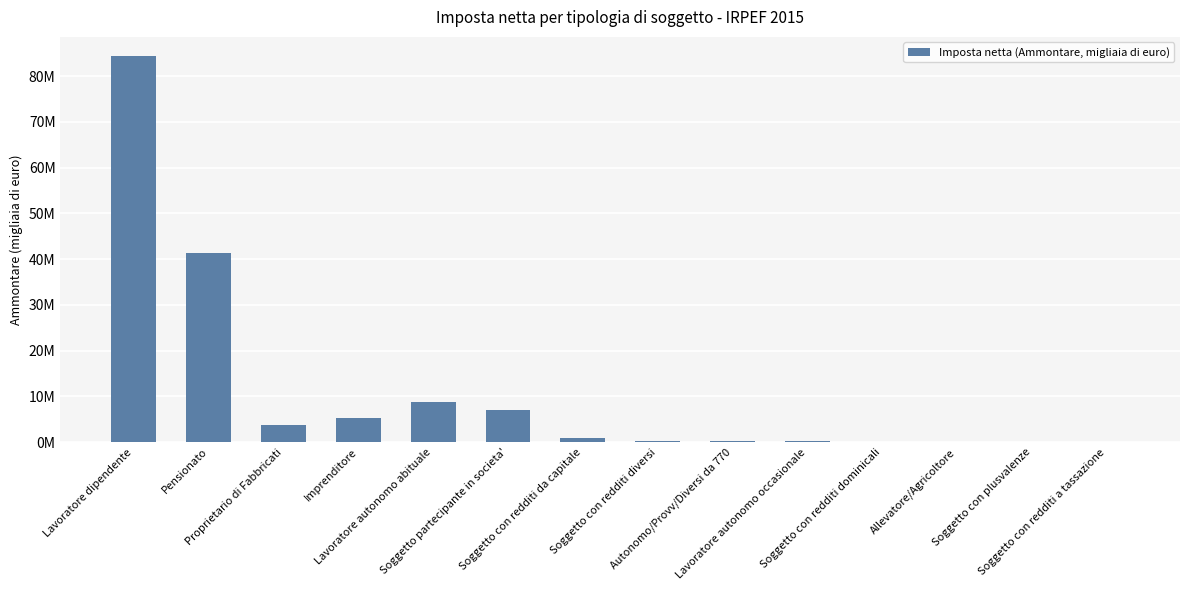

List the labels in order of value, largest first.

Lavoratore dipendente, Pensionato, Lavoratore autonomo abituale, Soggetto partecipante in societa', Imprenditore, Proprietario di Fabbricati, Soggetto con redditi da capitale, Soggetto con redditi diversi, Autonomo/Provv/Diversi da 770, Lavoratore autonomo occasionale, Soggetto con plusvalenze, Soggetto con redditi dominicali, Soggetto con redditi a tassazione, Allevatore/Agricoltore